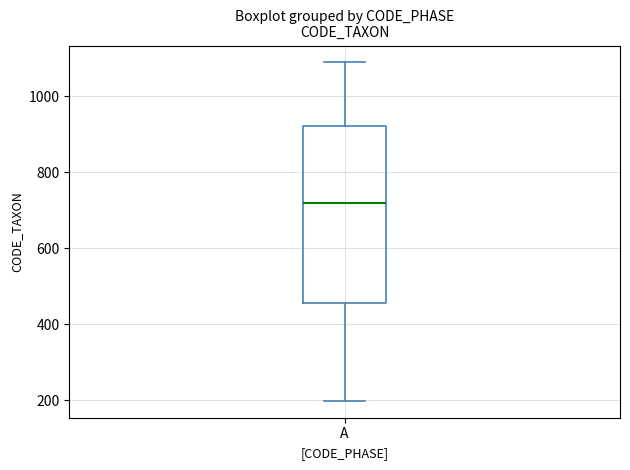

Read this box plot against the y-axis: the position of the median line, the range covered by the box, and the ends of both whiskers. The values are not printed on the chart, so give them approximately, as read against the axis.

median 720, box 460 to 920, whiskers 200 to 1080